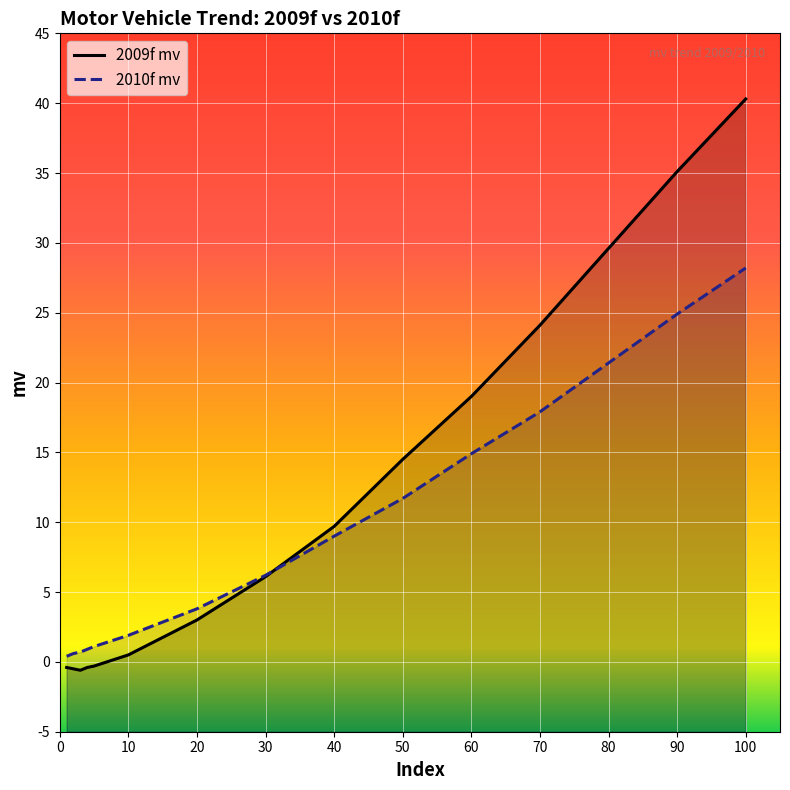

What is the difference between the maximum and minimum values in the 2009f mv series?

40.9